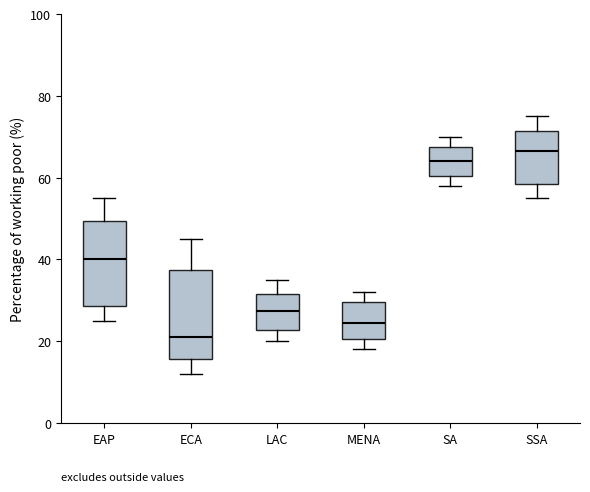

Reading left to right, transcribe this box plot: for each box, give where its median line is, the range the box spans, and where its two whiskers end, as read against the y-axis. The values are not printed on the chart, so give them approximately, as read against the axis.

EAP: median 40, box 28 to 50, whiskers 26 to 56
ECA: median 22, box 16 to 38, whiskers 12 to 46
LAC: median 28, box 22 to 32, whiskers 20 to 36
MENA: median 24, box 20 to 30, whiskers 18 to 32
SA: median 64, box 60 to 68, whiskers 58 to 70
SSA: median 66, box 58 to 72, whiskers 56 to 76